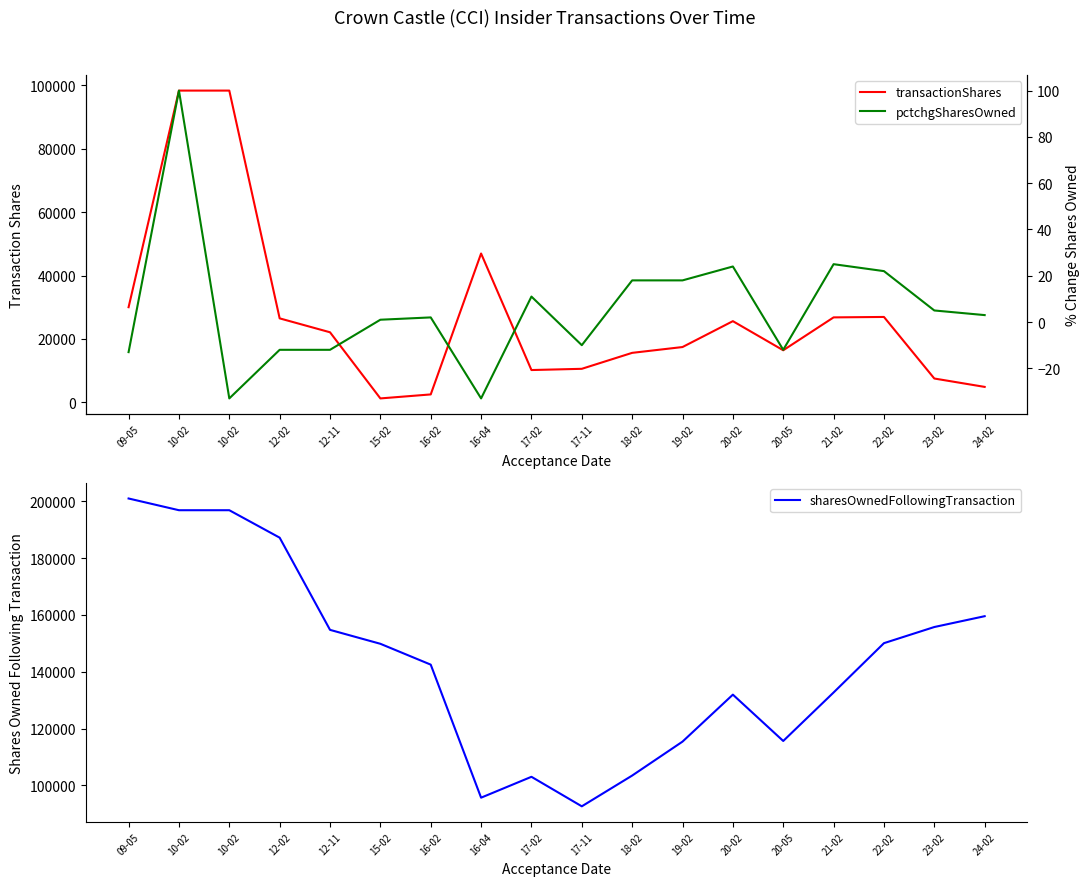

At which category is the sum across all series the highest?

10-02